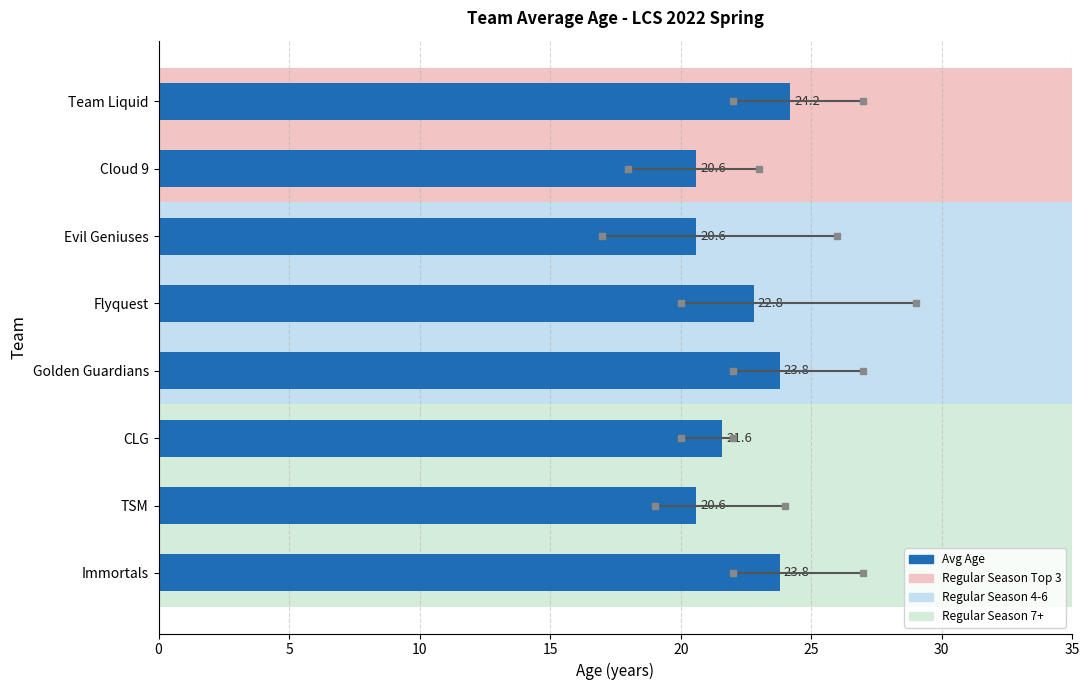

What is the minimum value shown in the chart?

20.6